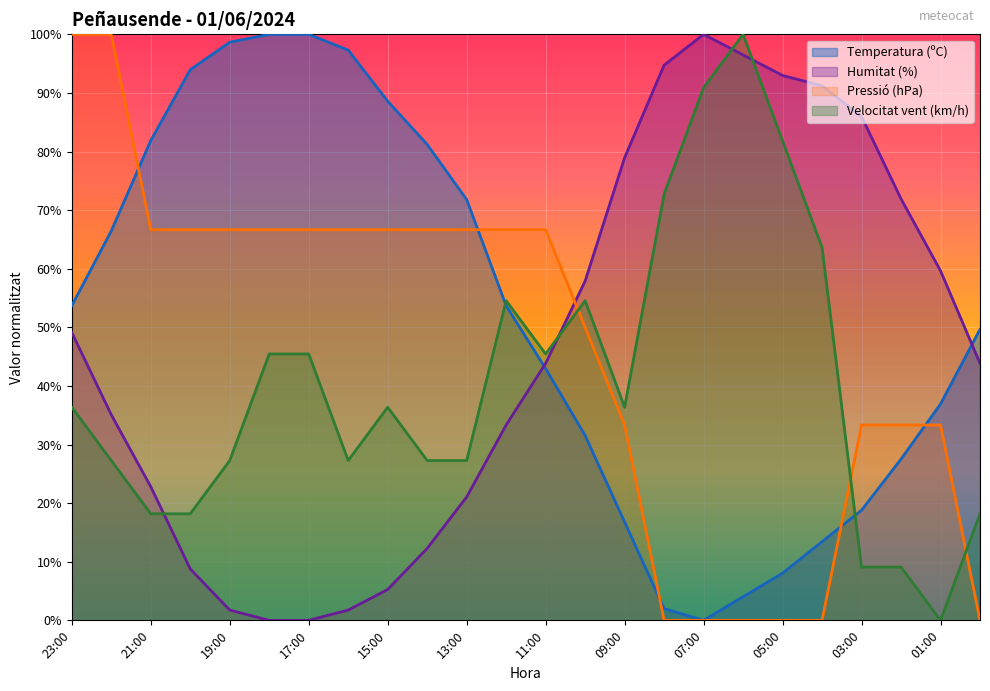

What is the spread (max minus min) of values at 04:00?

91.2